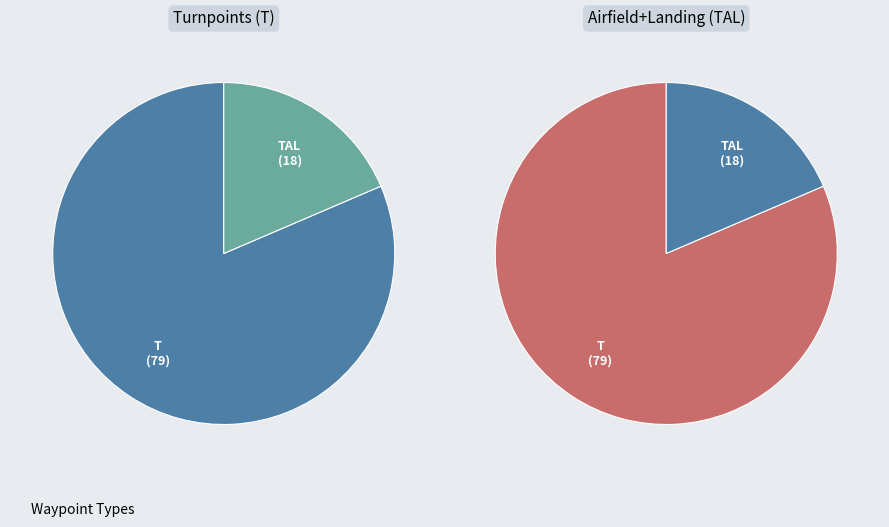

What is the smallest slice in the pie chart?

TAL